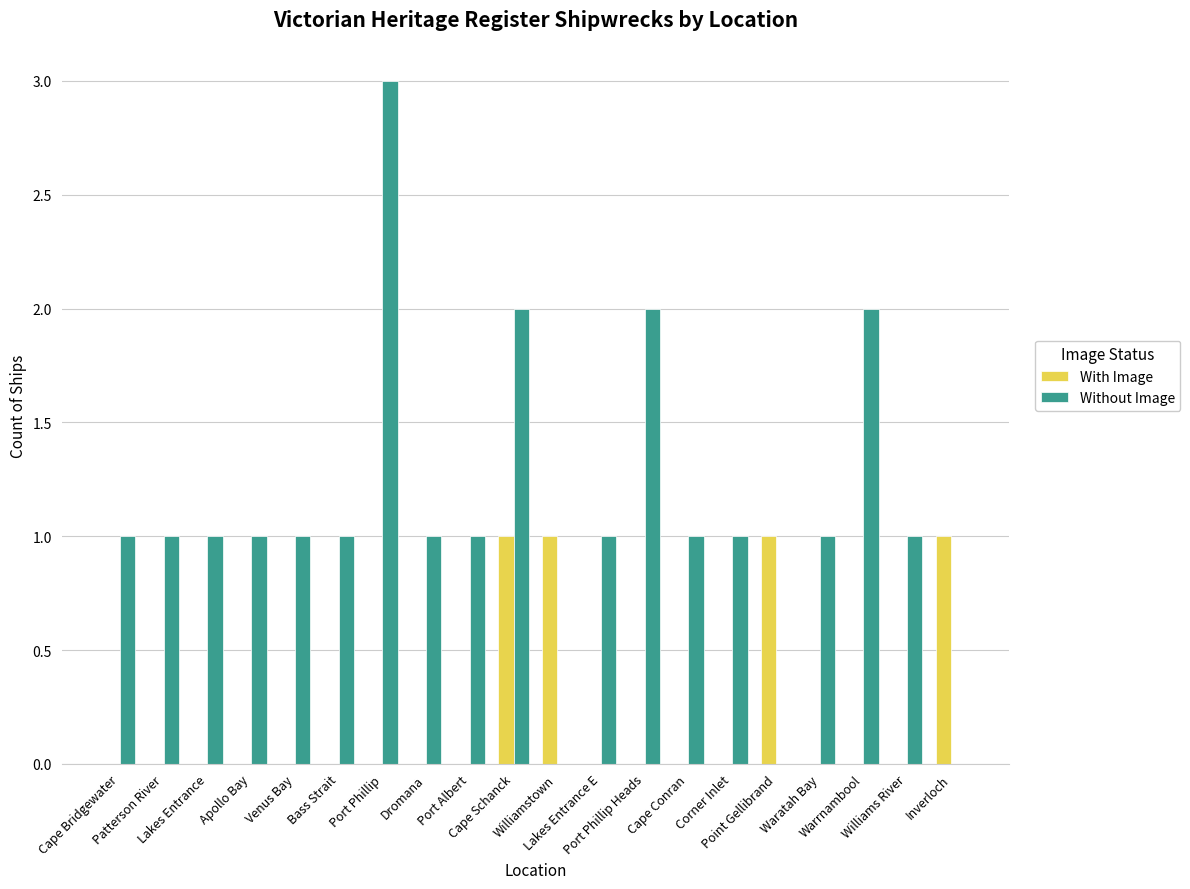

What is the greatest value displayed?

3